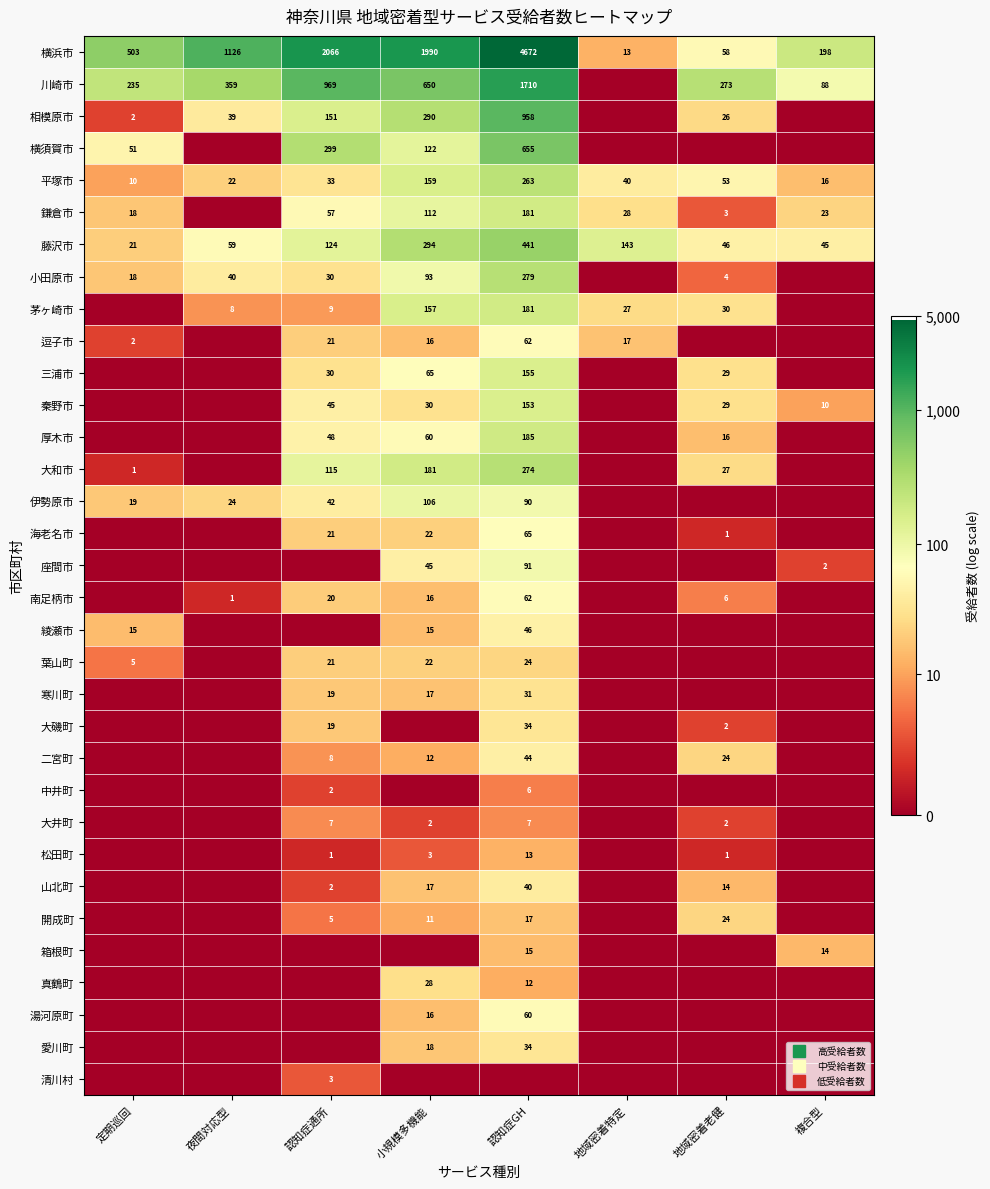

Count the number of categories in the chart.

8